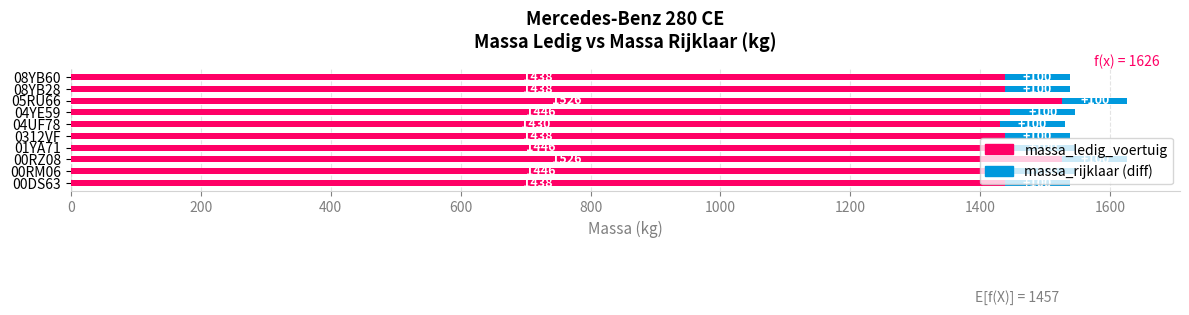

What is the total value across all series at 08YB60?

1538